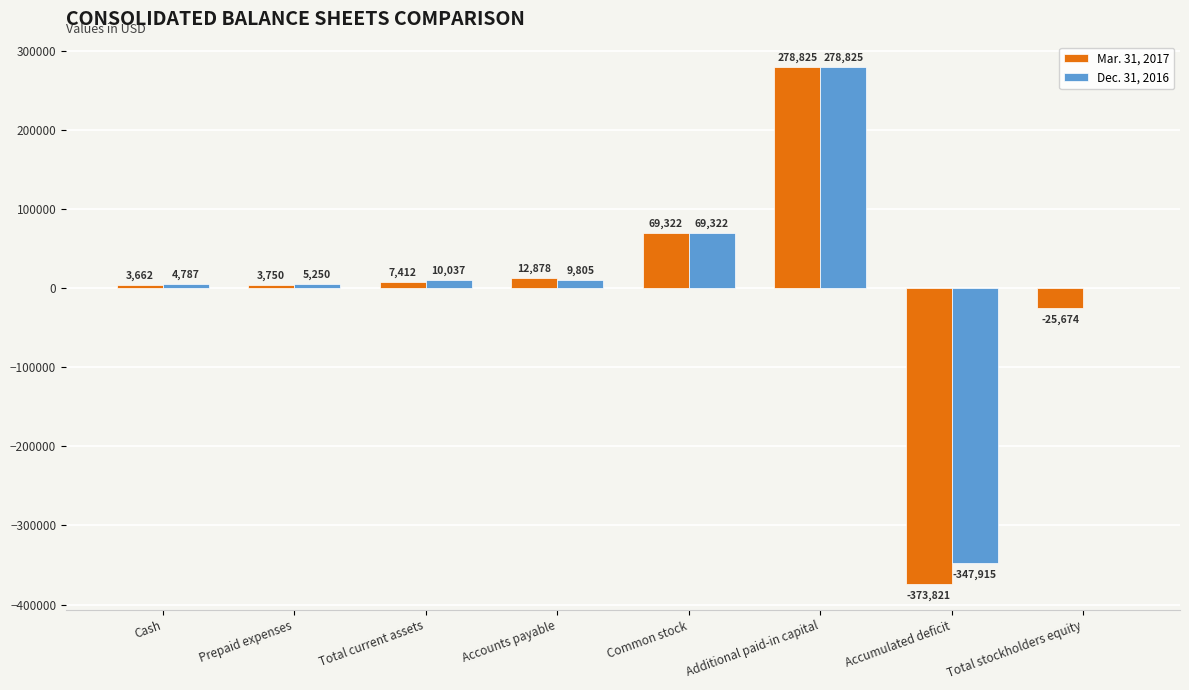

Reading left to right, list all the values displayed in this chart.

Mar. 31, 2017: 3662	3750	7412	12878	69322	278825	-373821	-25674
Dec. 31, 2016: 4787	5250	10037	9805	69322	278825	-347915	232